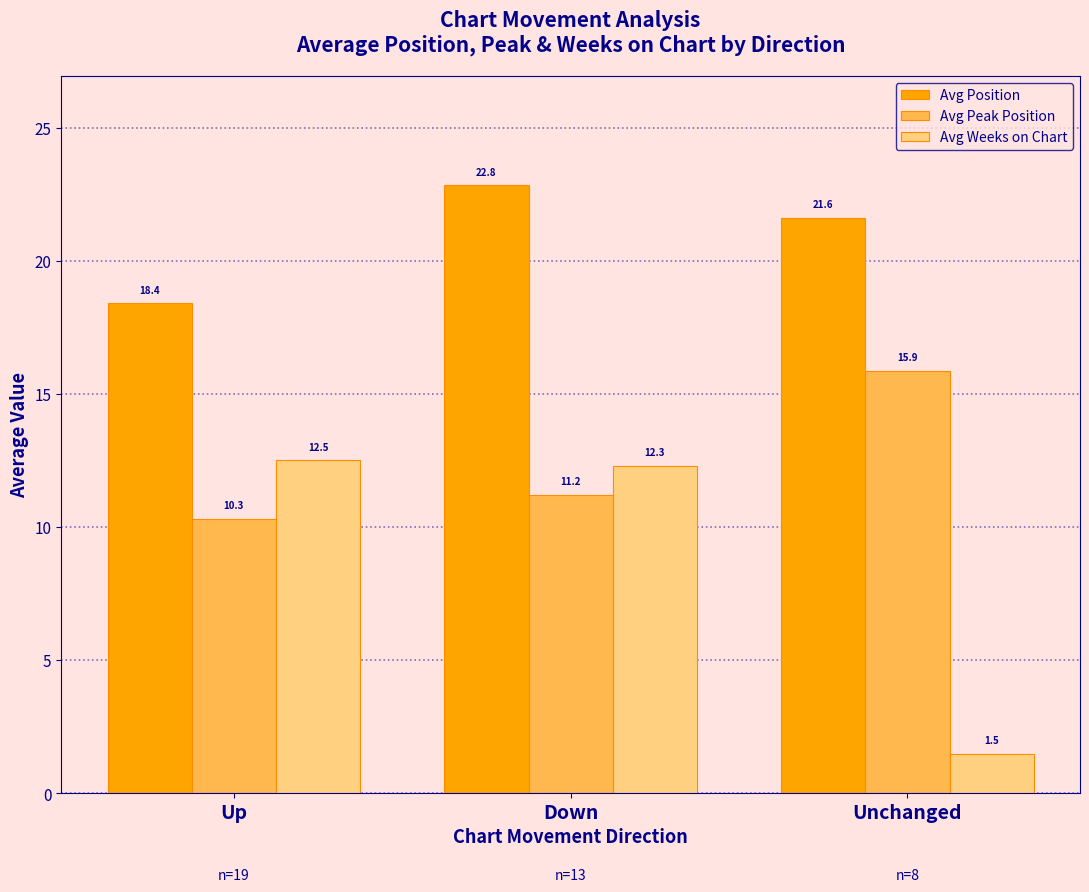

What is the label of the 1st bar from the right?

Unchanged